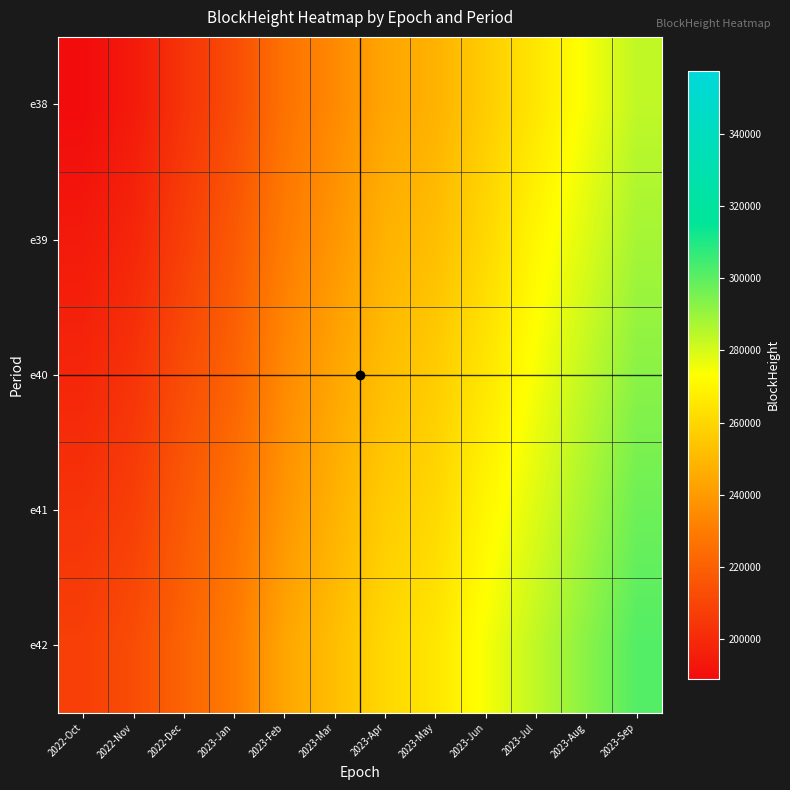

At how many categories does at least one series exceed 264675?

5